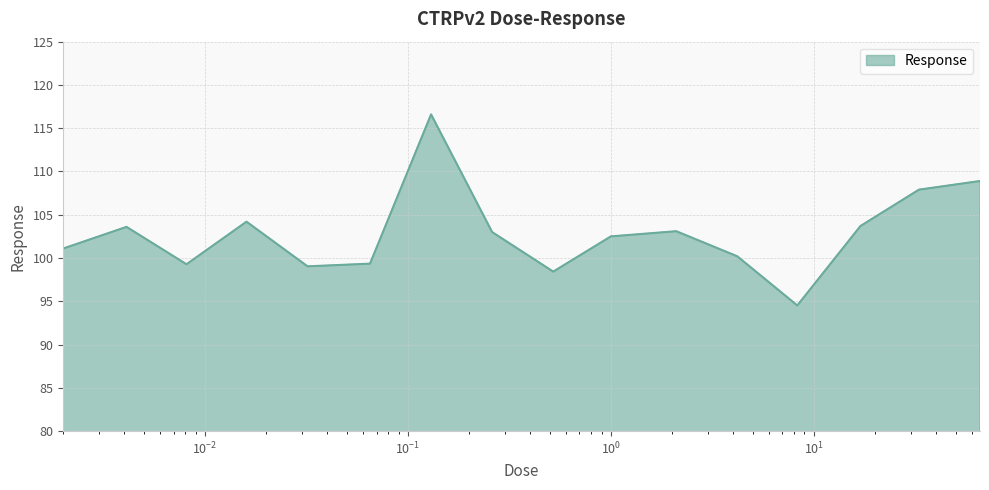

What is the difference between the maximum and minimum values?

22.1